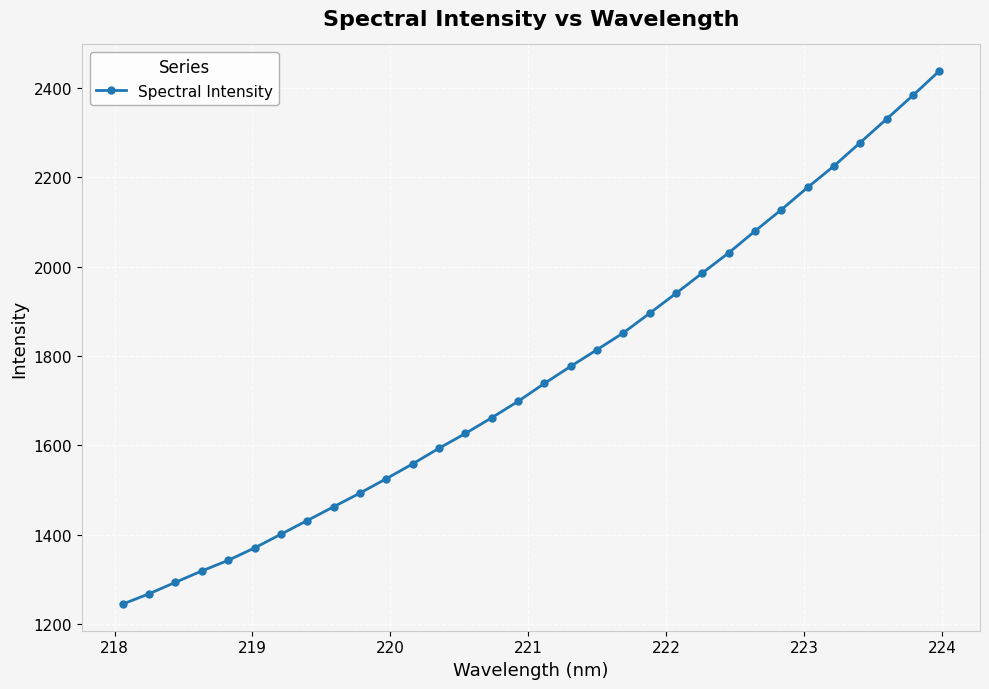

What is the value of the 7th point from the left?

1400.7